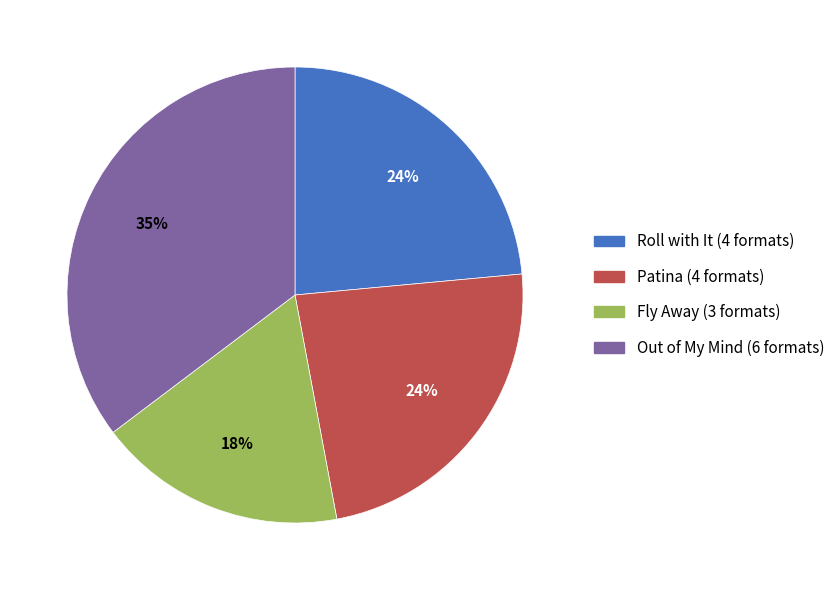

Combined, do Out of My Mind and Fly Away account for over 50%?

Yes